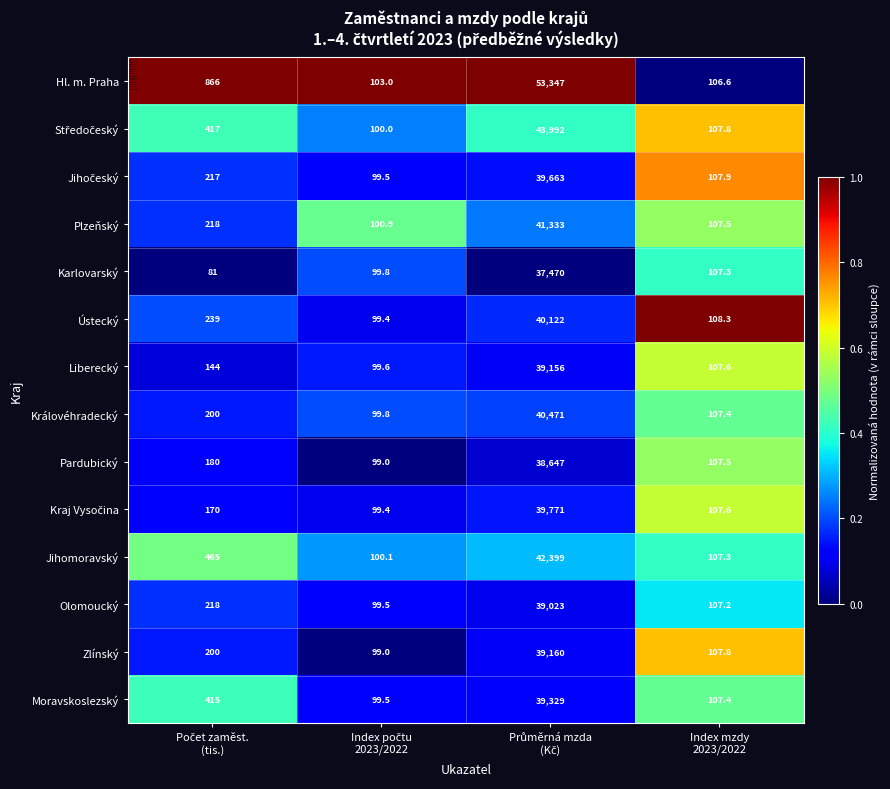

Which series has the largest range (max minus min)?

Hl. m. Praha